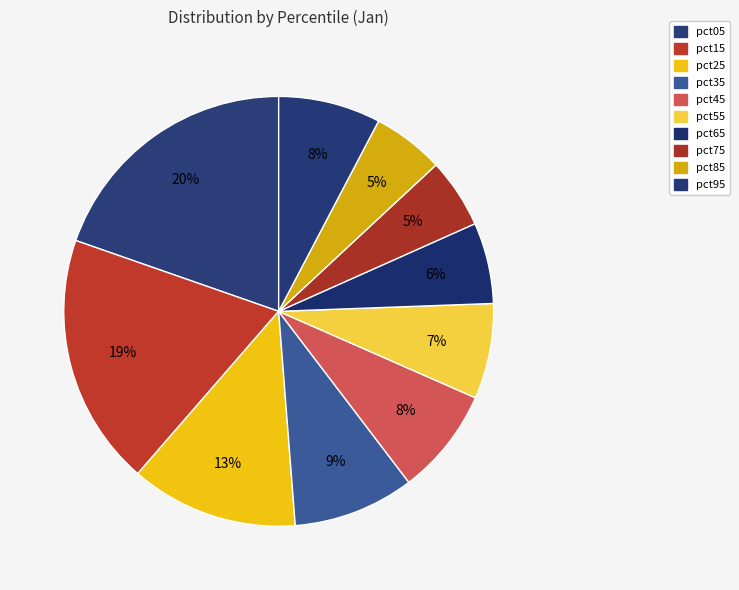

How many slices are in this pie chart?

10